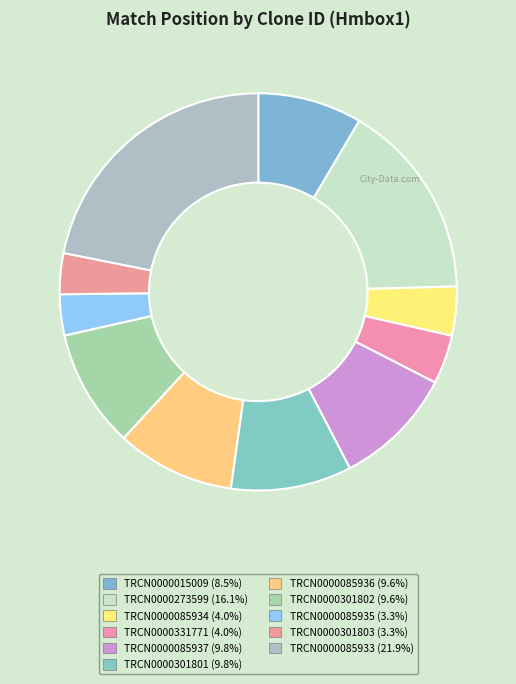

How many segments does this pie chart have?

11